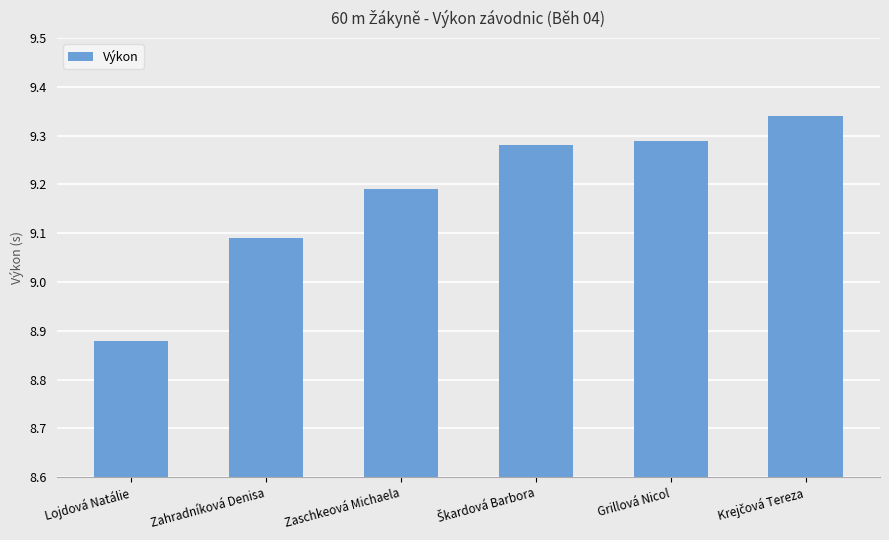

What is the label of the 5th bar from the left?

Grillová Nicol